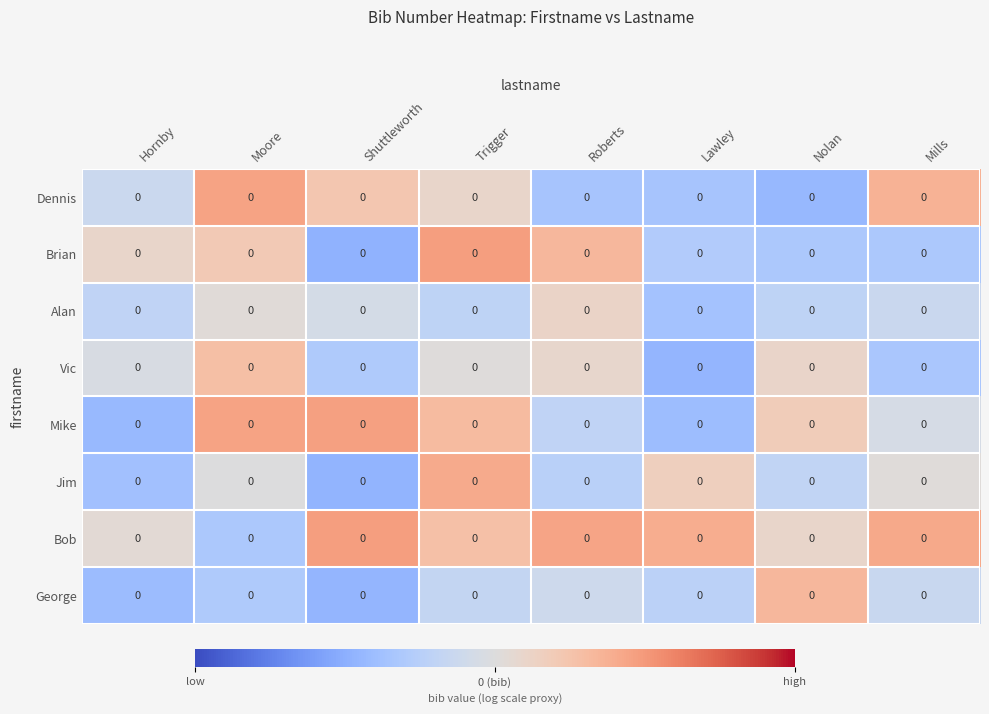

At which label does Mike first exceed 0?

Moore